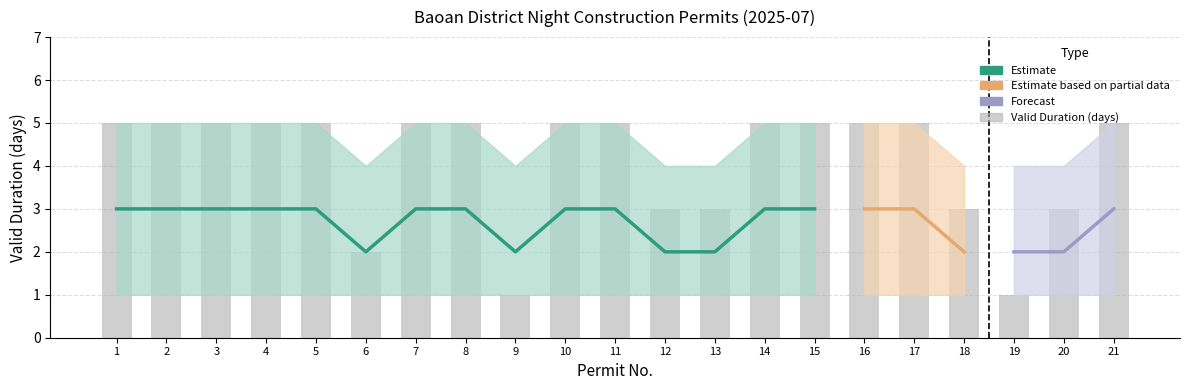

How many groups of bars are there?

21